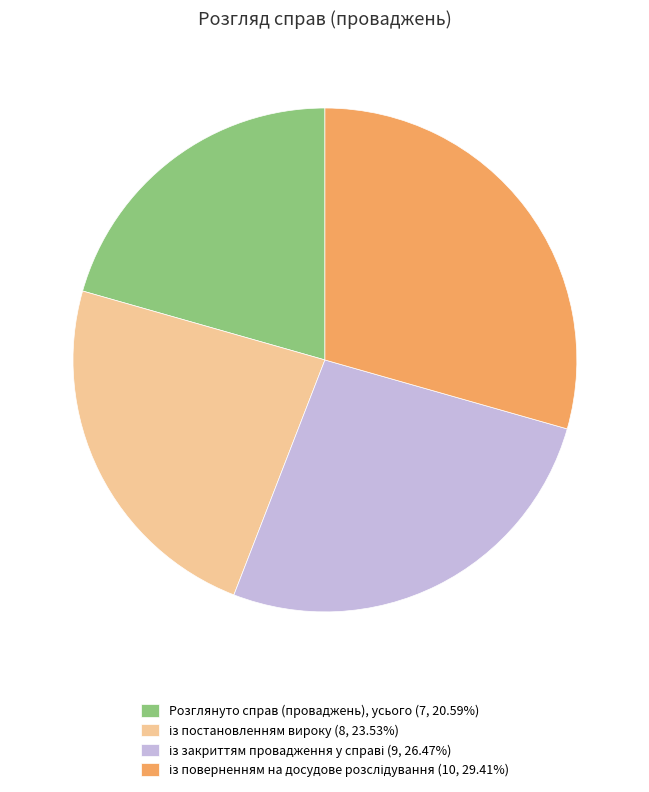

Is there a majority slice in this chart?

No